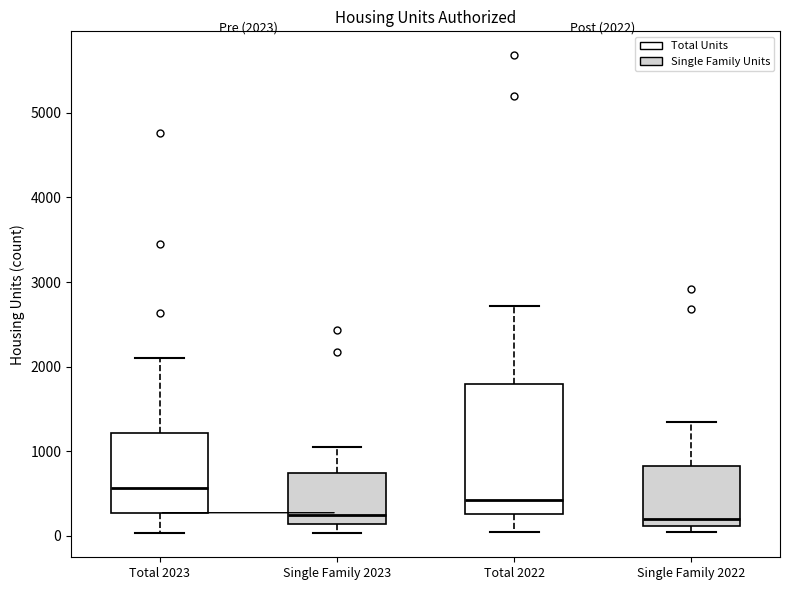

Which box's median line is the highest?

Total 2023